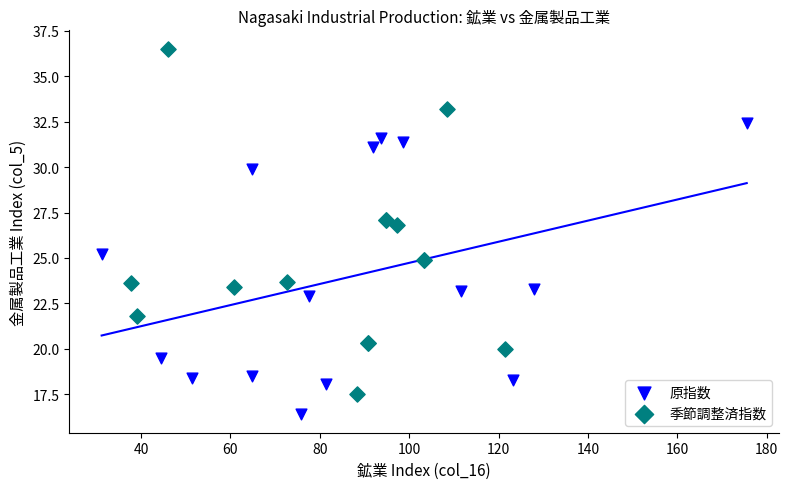

Which series has the widest spread of Y values?

季節調整済指数